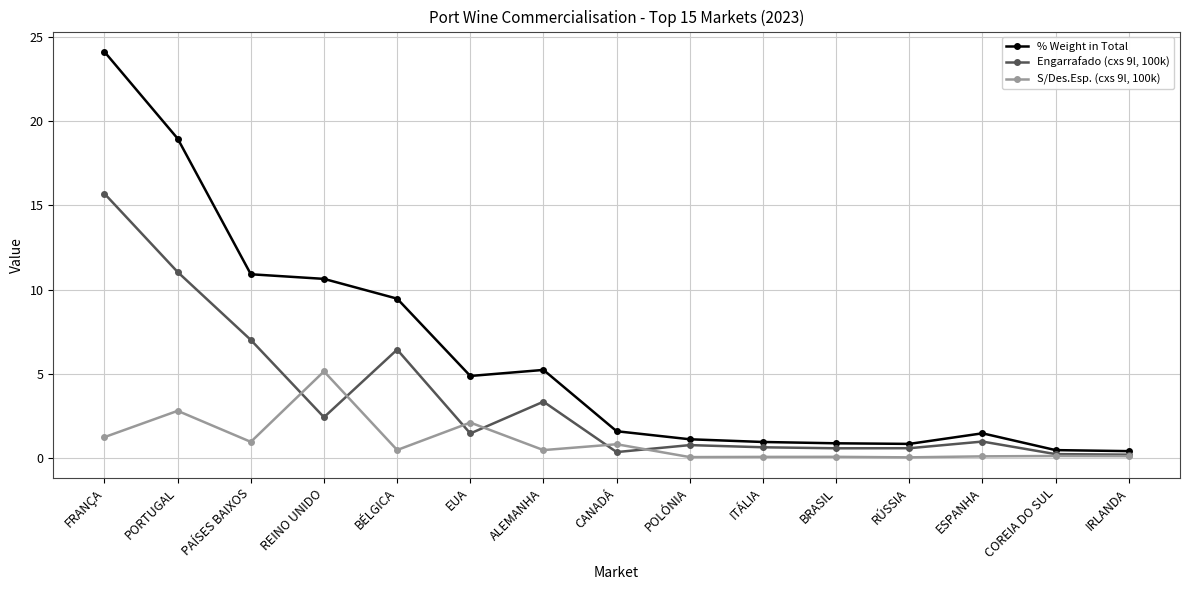

Which series has the largest total across all categories?

% Weight in Total